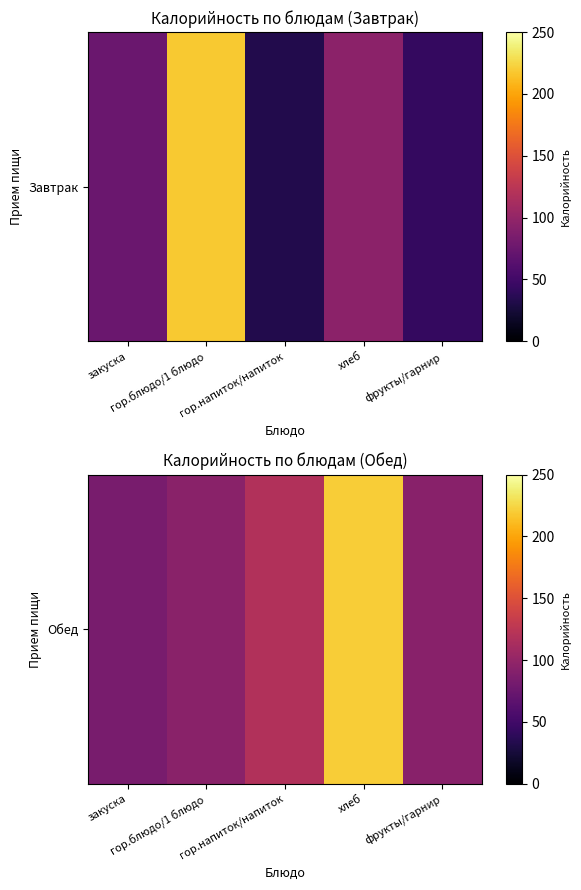

The value at хлеб is 220.4. True or false?

True